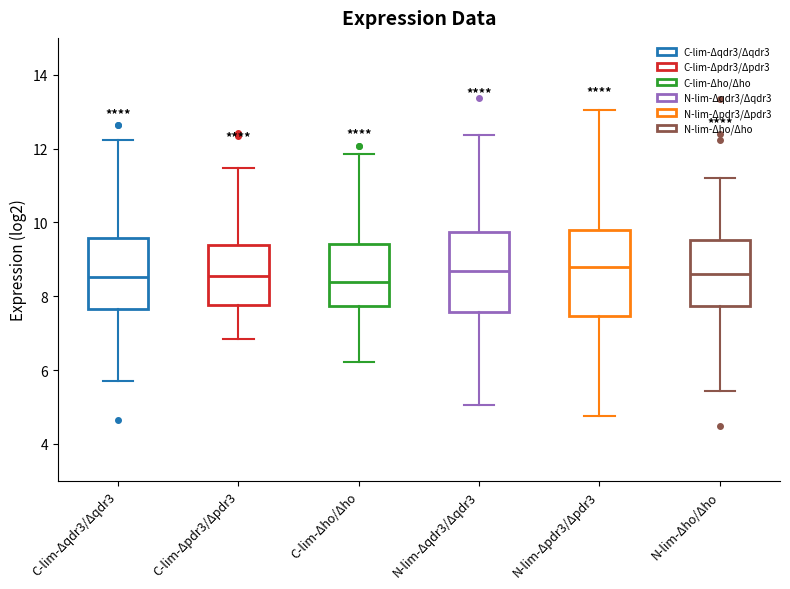

Reading left to right, transcribe this box plot: for each box, give where its median line is, the range the box spans, and where its two whiskers end, as read against the y-axis. The values are not printed on the chart, so give them approximately, as read against the axis.

C-lim-Δqdr3/Δqdr3: median 8.6, box 7.6 to 9.6, whiskers 5.8 to 12.2
C-lim-Δpdr3/Δpdr3: median 8.6, box 7.8 to 9.4, whiskers 6.8 to 11.4
C-lim-Δho/Δho: median 8.4, box 7.8 to 9.4, whiskers 6.2 to 11.8
N-lim-Δqdr3/Δqdr3: median 8.6, box 7.6 to 9.8, whiskers 5.0 to 12.4
N-lim-Δpdr3/Δpdr3: median 8.8, box 7.4 to 9.8, whiskers 4.8 to 13.0
N-lim-Δho/Δho: median 8.6, box 7.8 to 9.6, whiskers 5.4 to 11.2